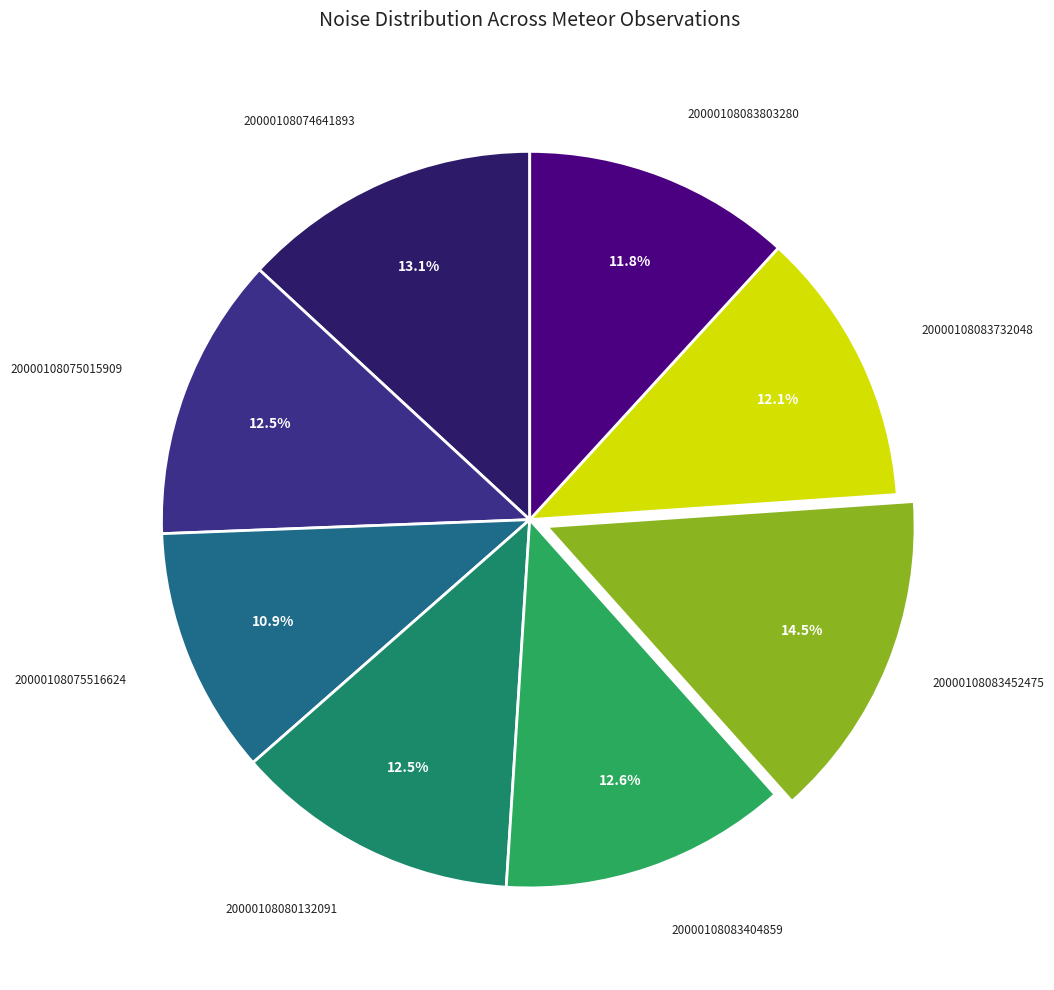

What is the smallest slice in the pie chart?

20000108075516624